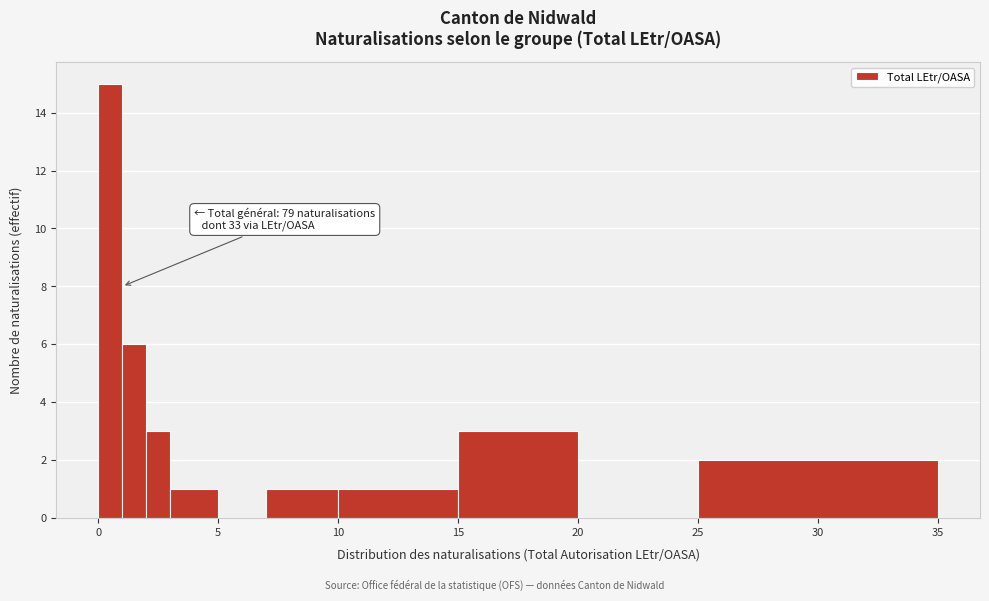

Read against the x-axis, roughly where is the centre of the tallest bar?

0.5